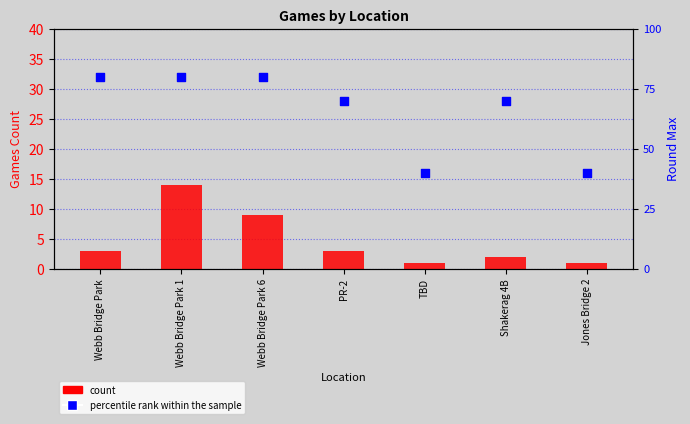

Is the value of percentile rank within the sample at Shakerag 4B greater than the value of count at Shakerag 4B?

Yes